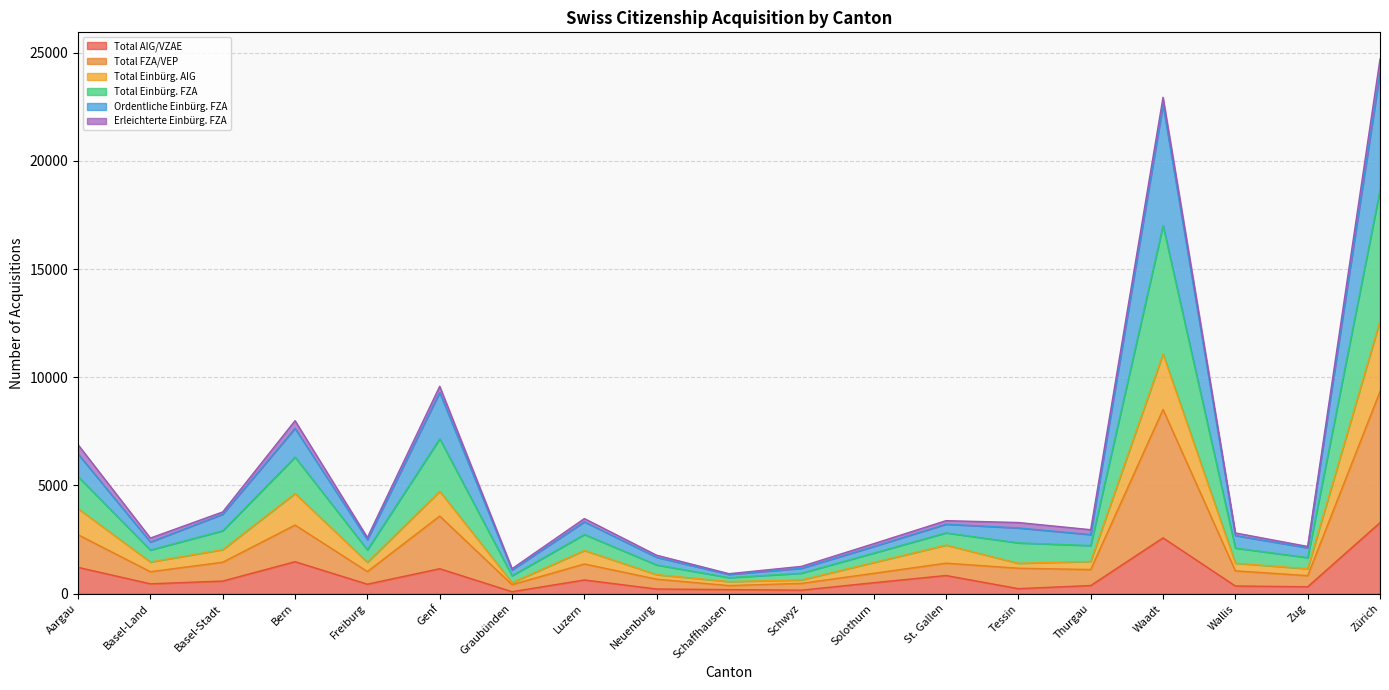

Which category has the highest value in the Total AIG/VZAE series?

Zürich